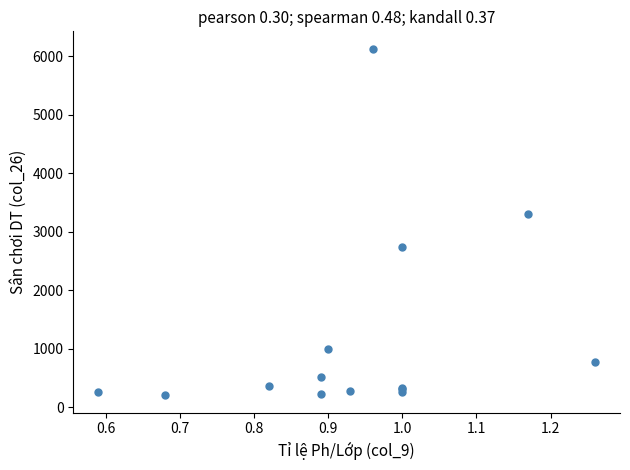

What Y value in the scatter plot is closest to 3163?

3308